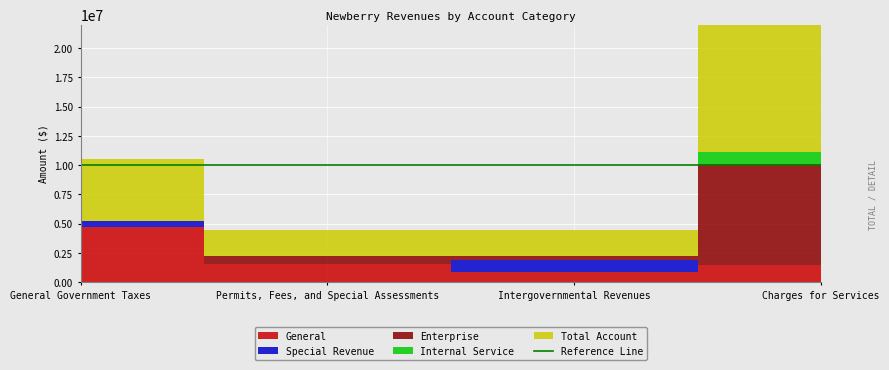

Reading right to left, list all the values displayed in this chart.

General: 1485841	900583	1543516	4736996
Special Revenue: 21411	978106	0	521012
Enterprise: 8598462	374367	684598	0
Internal Service: 993640	0	0	0
Total Account: 11099354	2253056	2228114	5258008